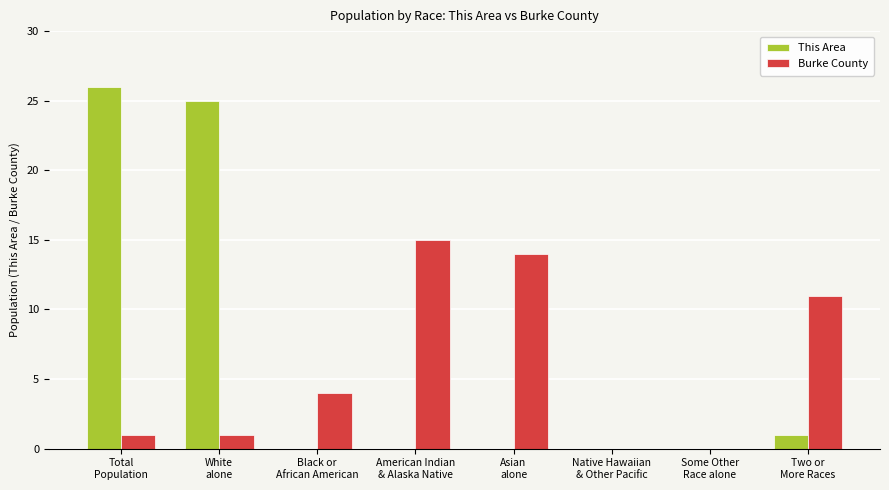

Reading right to left, extract all data points from this chart.

This Area: Two or
More Races=1	Some Other
Race alone=0	Native Hawaiian
& Other Pacific=0	Asian
alone=0	American Indian
& Alaska Native=0	Black or
African American=0	White
alone=25	Total
Population=26
Burke County: Two or
More Races=11	Some Other
Race alone=0	Native Hawaiian
& Other Pacific=0	Asian
alone=14	American Indian
& Alaska Native=15	Black or
African American=4	White
alone=1	Total
Population=1